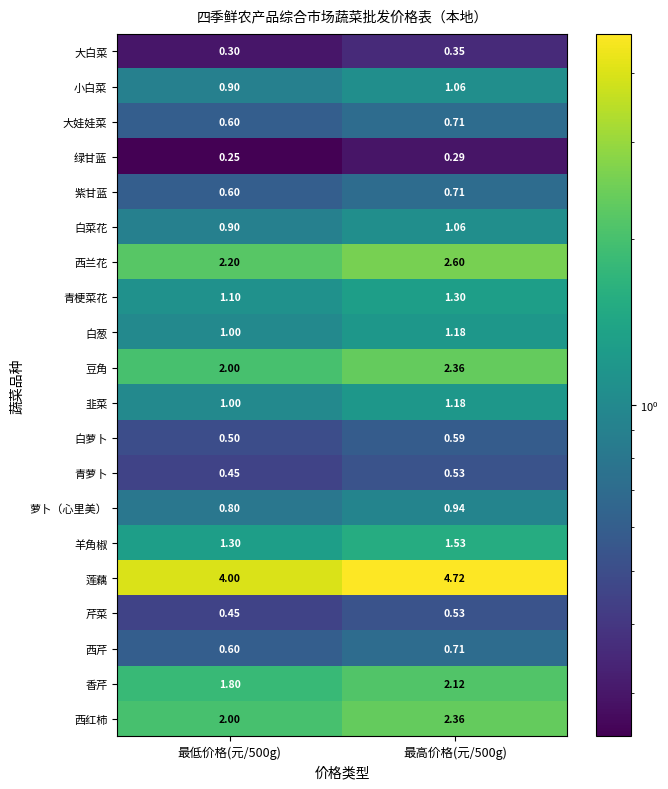

Between 最低价格(元/500g) and 最高价格(元/500g), which series saw the biggest shift?

莲藕